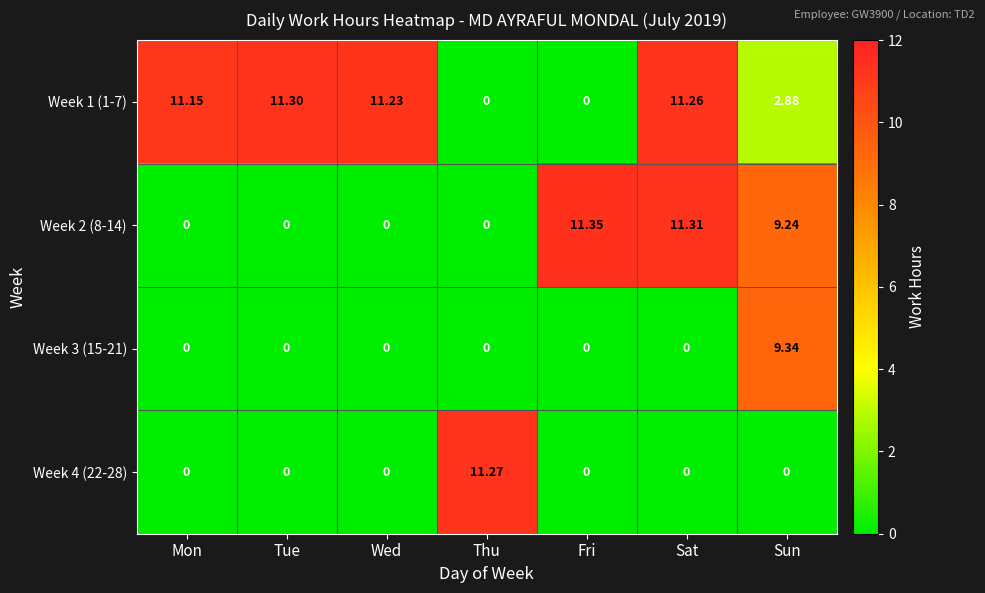

At which category does the chart reach its peak across all series?

Fri